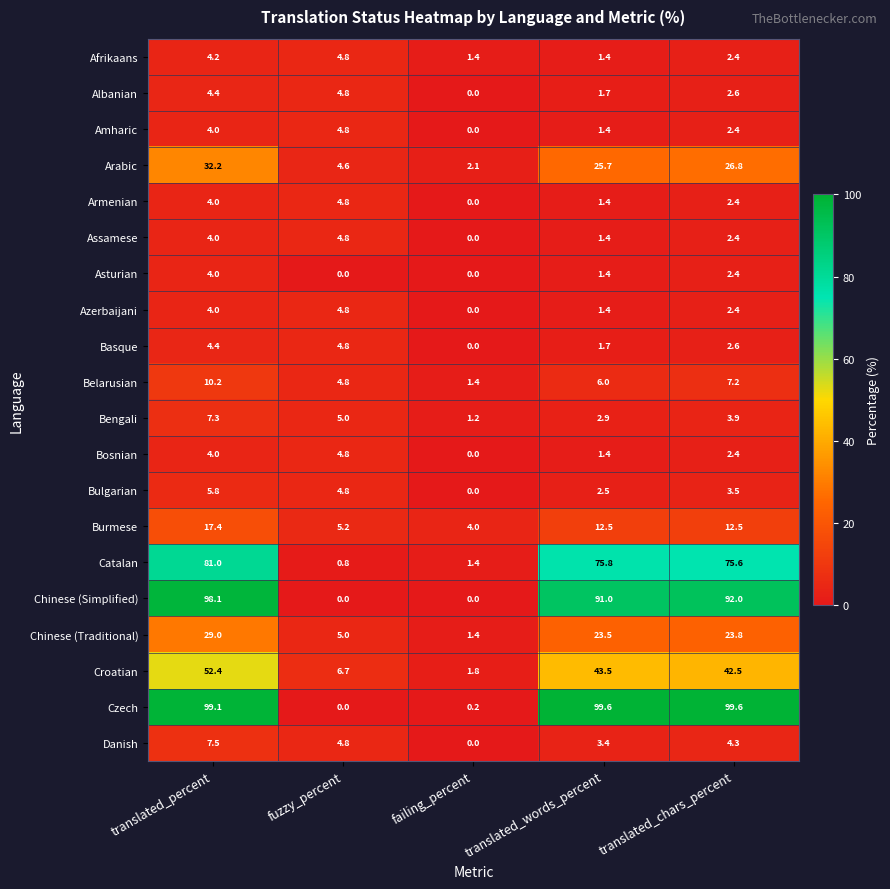

What is the spread (max minus min) of values at translated_chars_percent?

97.2